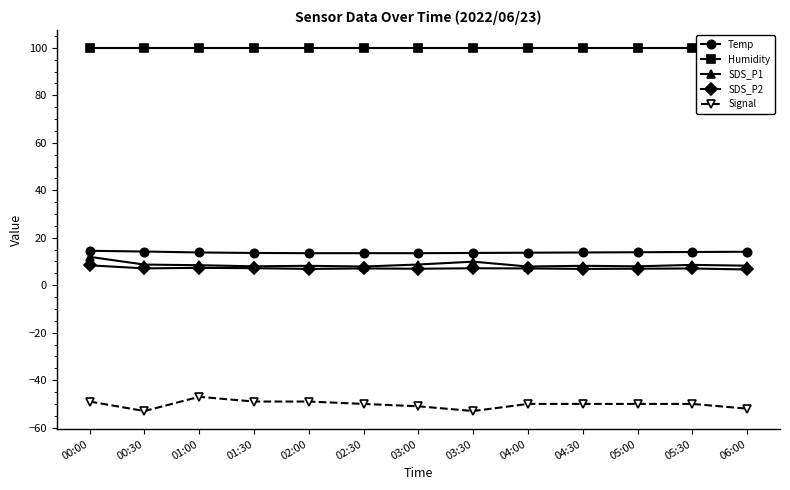

What is the label of the 3rd point from the left?

01:00